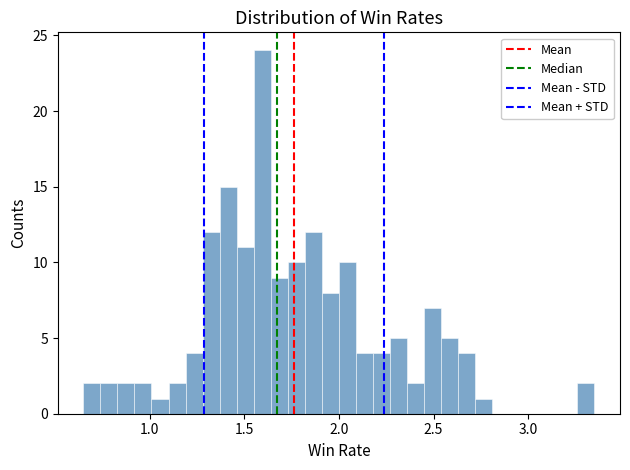

Read against the x-axis, roughly where is the centre of the tallest bar?

1.60